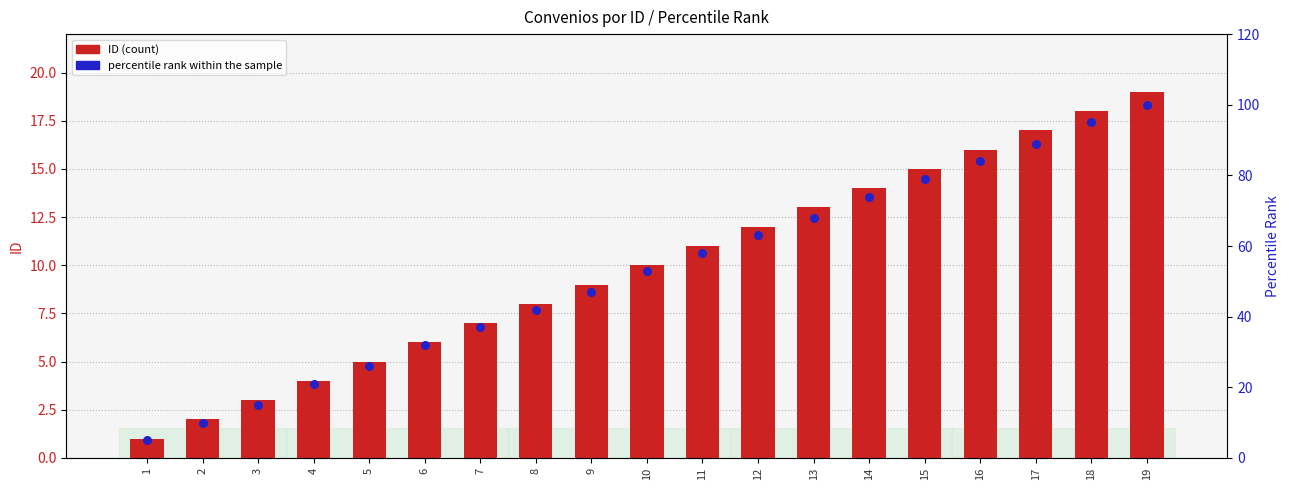

Which series contains the highest Y value?

percentile rank within the sample